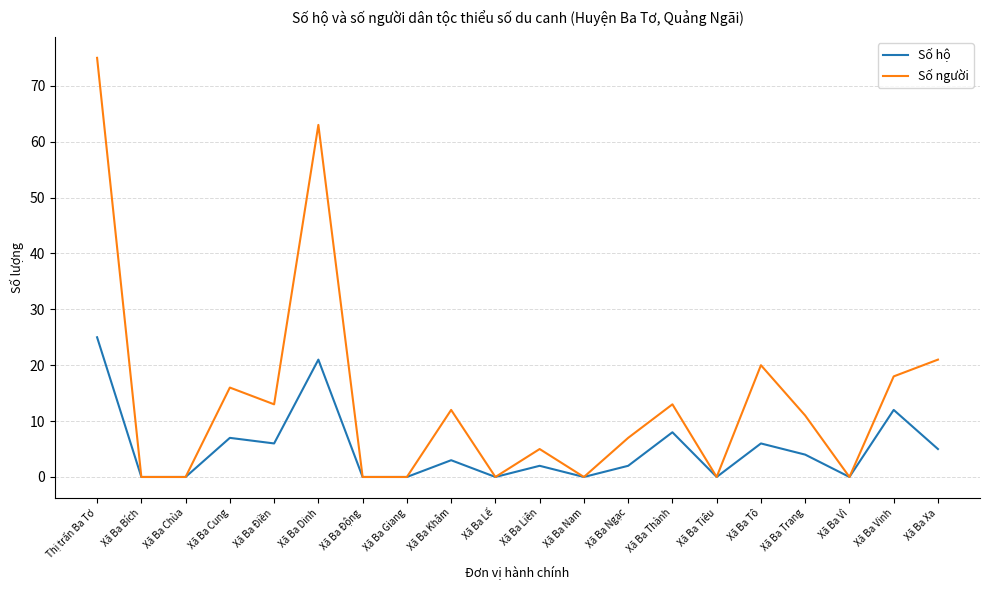

At how many categories does at least one series exceed 9?

10